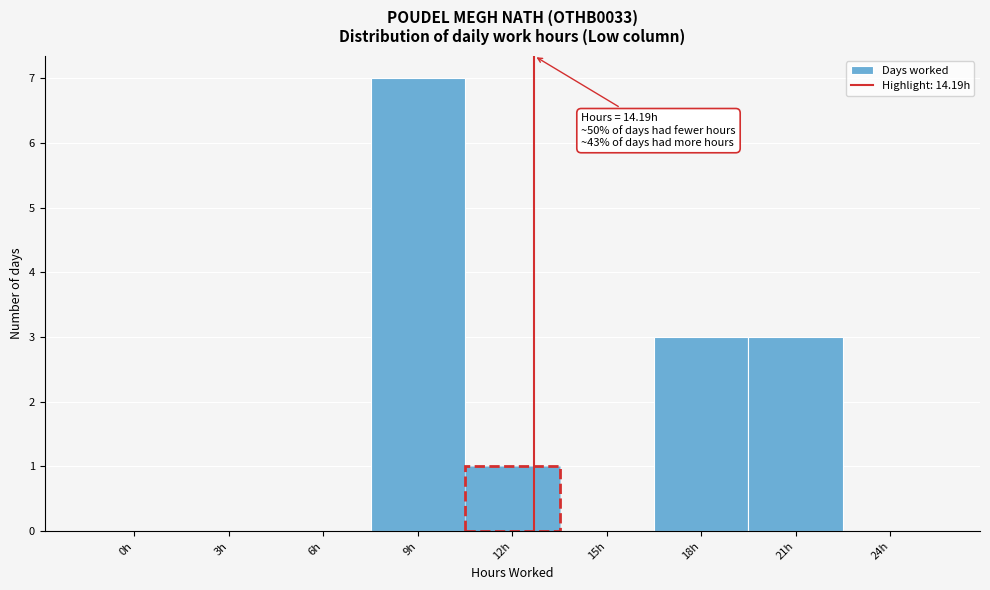

Reading right to left, what are all the values shown in this chart?

24h=0	21h=3	18h=3	15h=0	12h=1	9h=7	6h=0	3h=0	0h=0